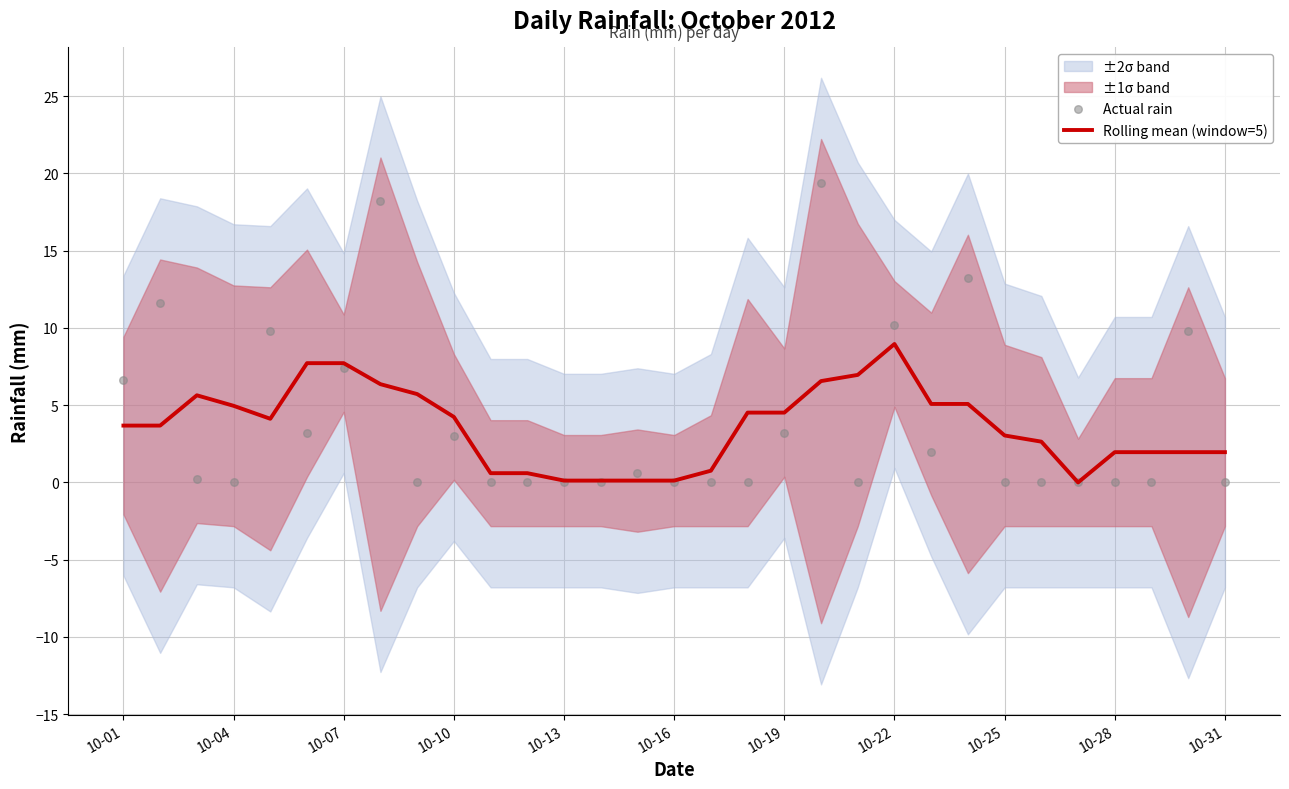

Is the value of Rolling mean (window=5) at 10-01 greater than the value of Actual rain at 16?

Yes